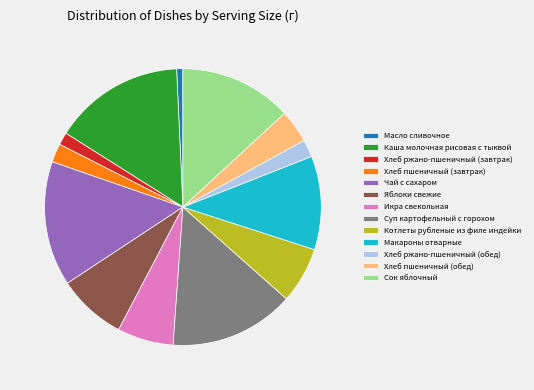

How many segments does this pie chart have?

13